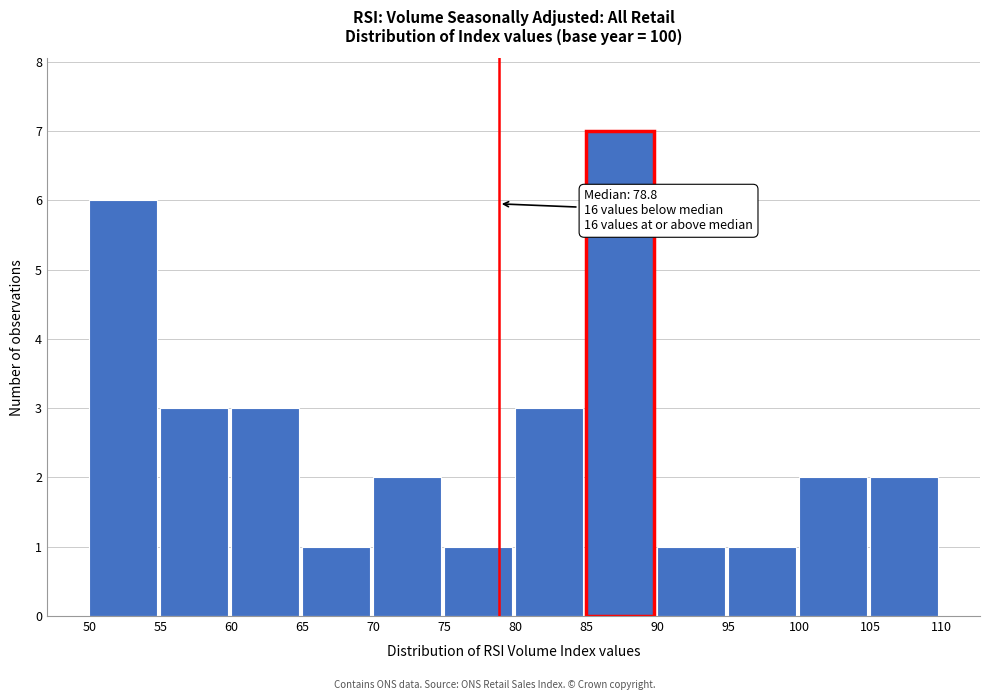

Which range on the x-axis has the tallest bar?

85 to 90